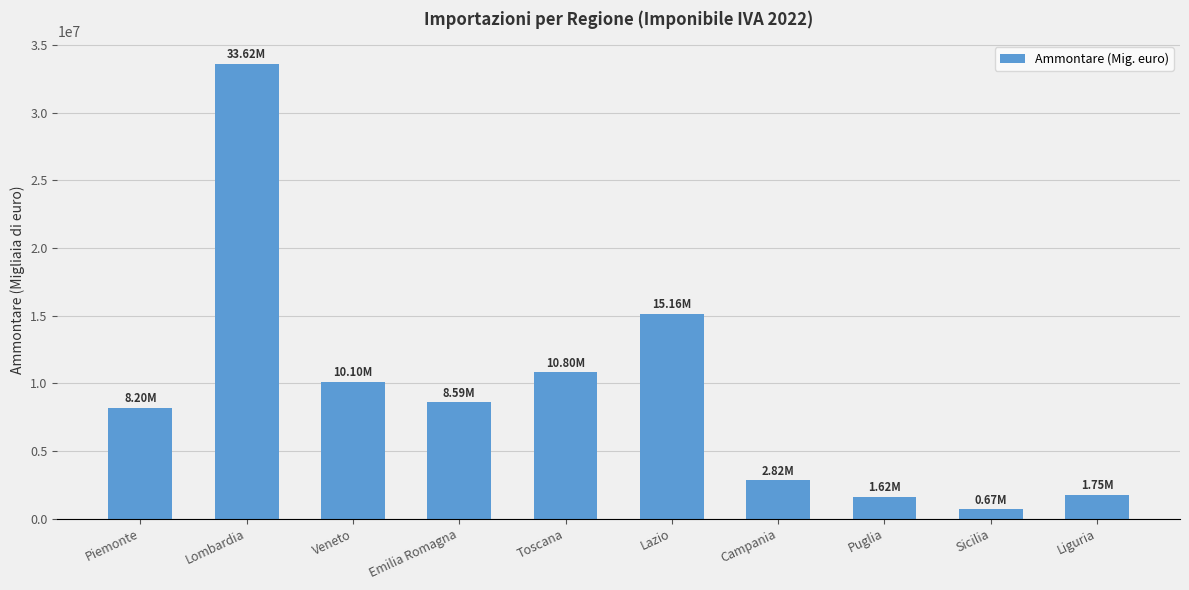

What position from the left is Piemonte?

1